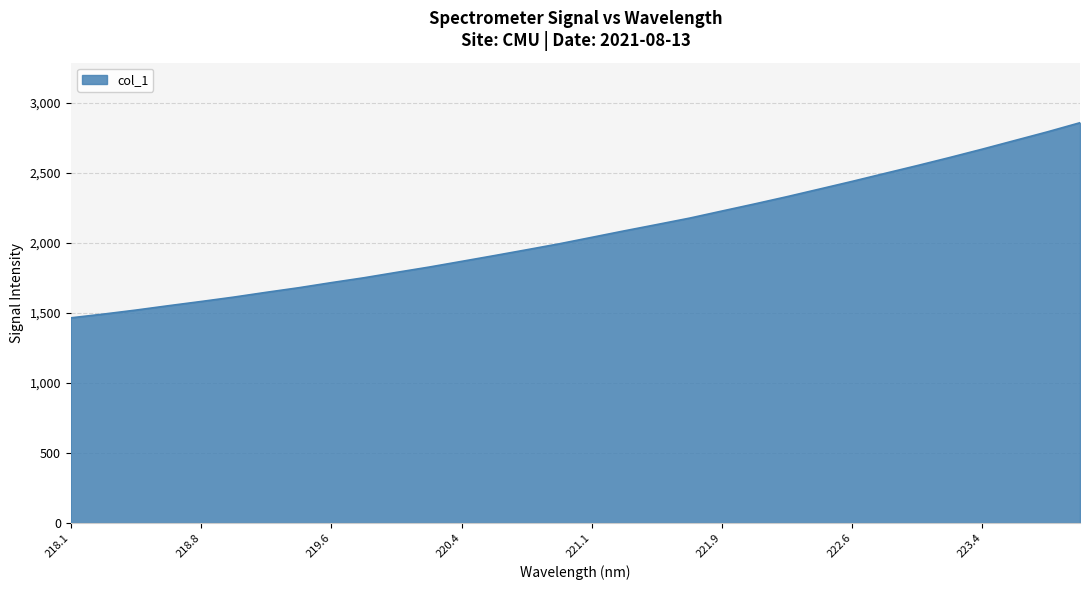

What is the greatest value displayed?

2858.9